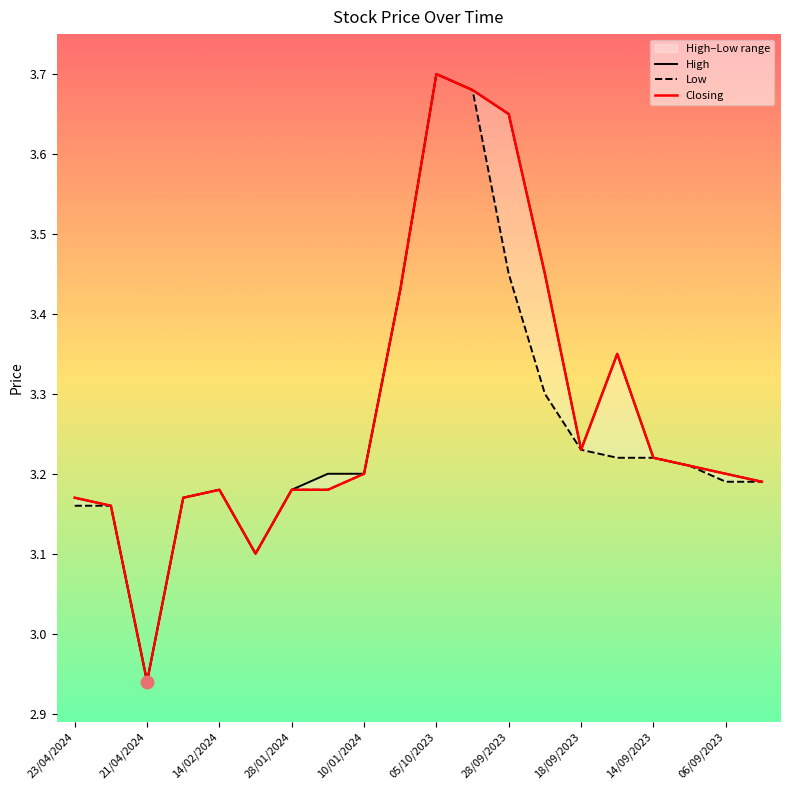

True or false: Low and High cross at least once.

False